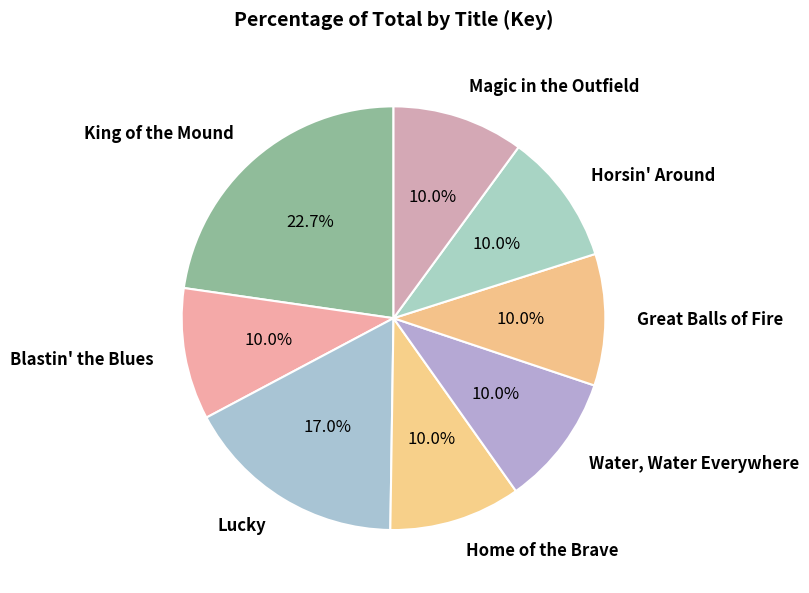

How many segments does this pie chart have?

8